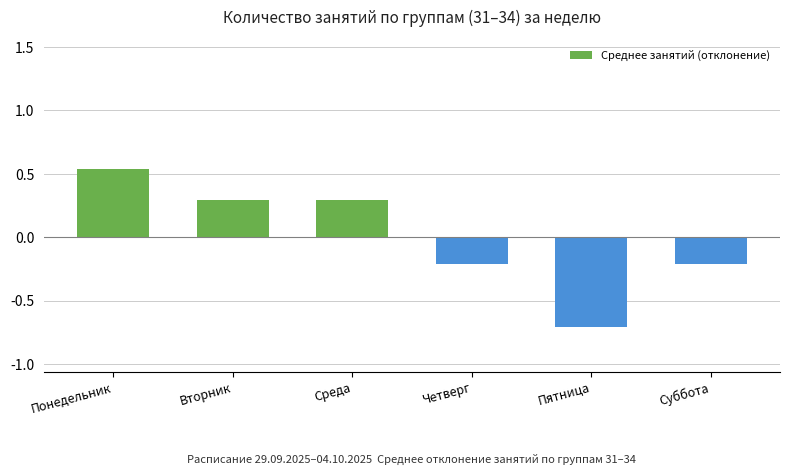

What is the value of the 3rd bar from the left?

0.3